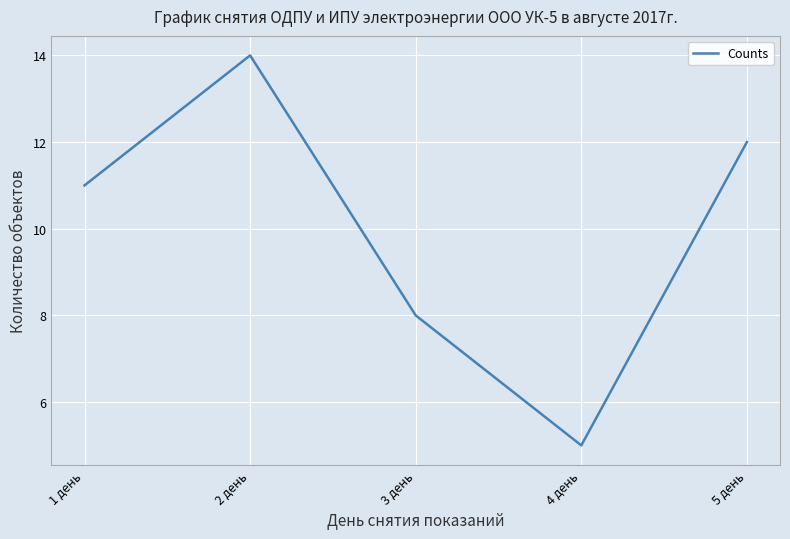

True or false: there are more than 2 points higher than both neighbors.

False